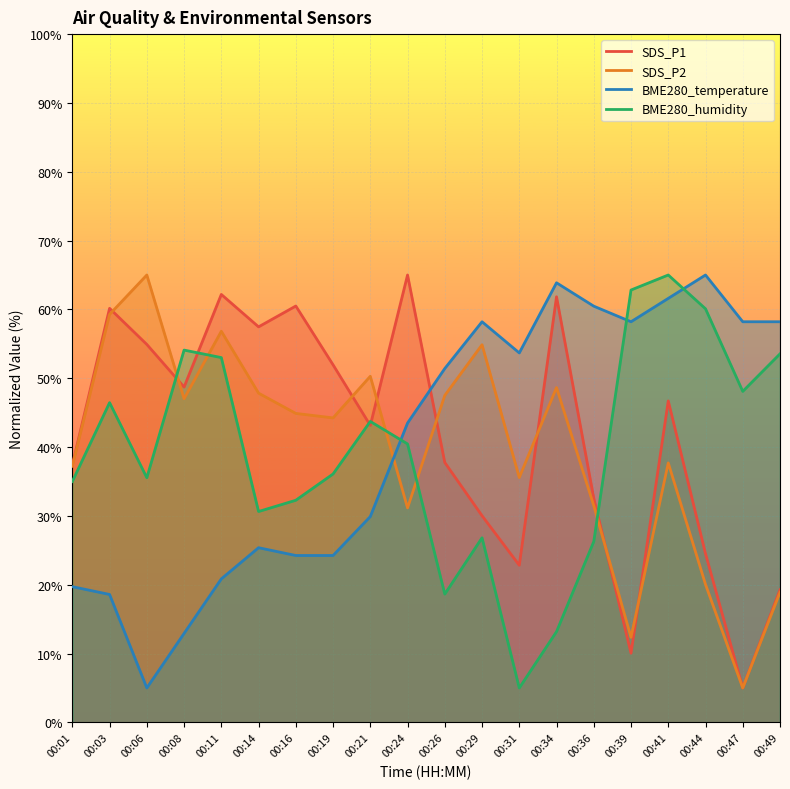

What is the maximum value for SDS_P2?

65.0